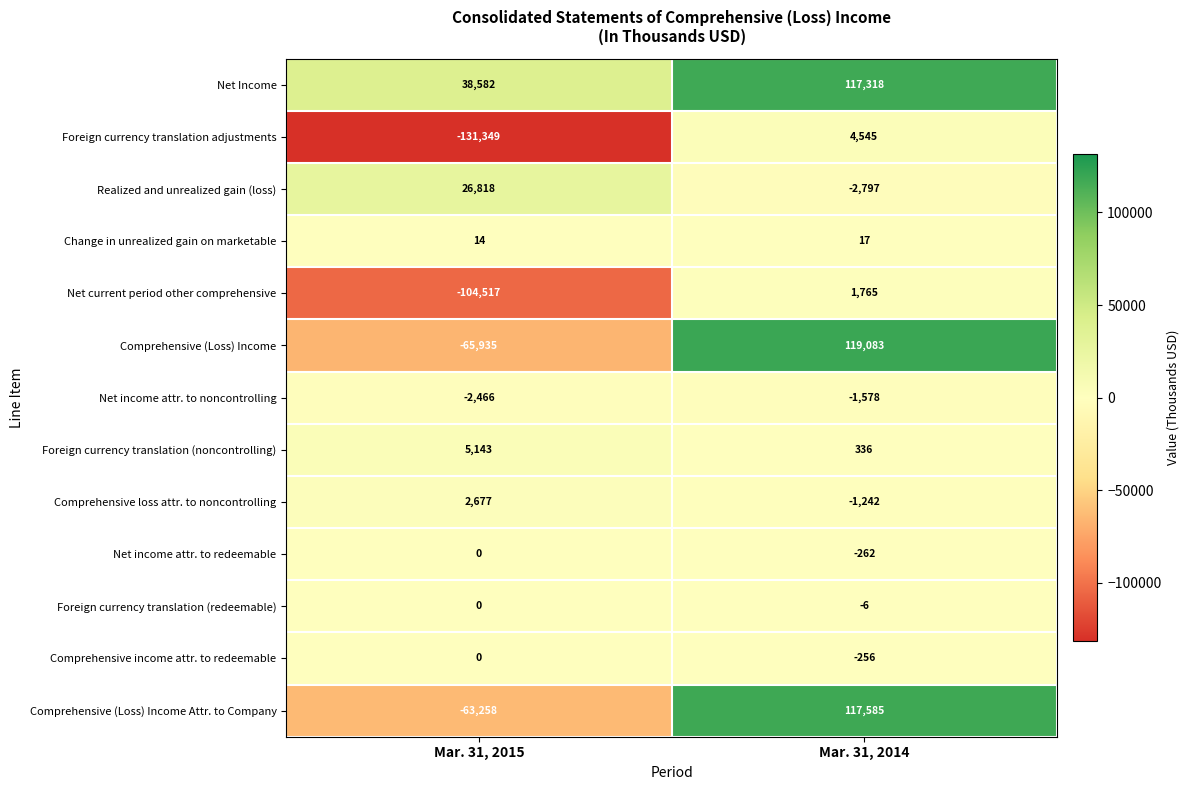

What is the approximate value of Change in unrealized gain on marketable at Mar. 31, 2014?

17